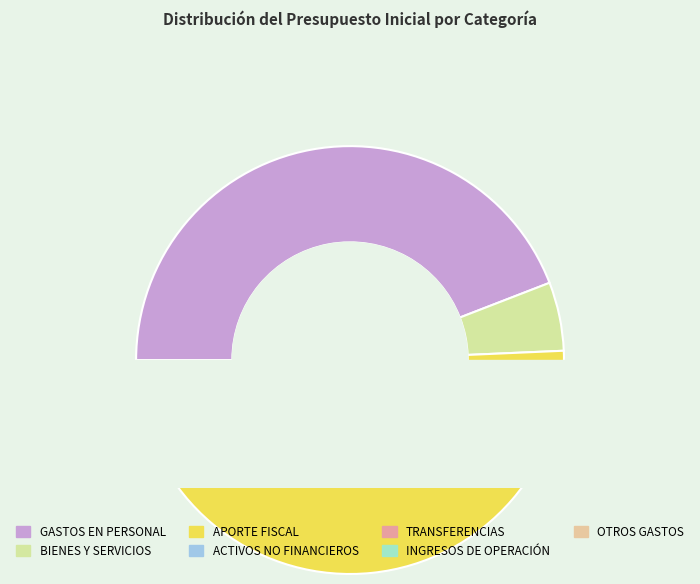

To the nearest percent, what is the difference between the largest and smallest slice percentages?

48%